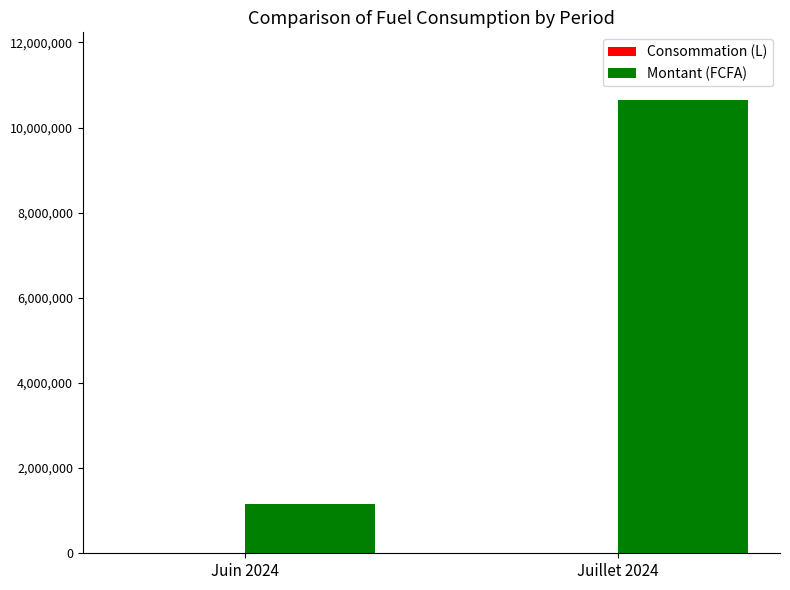

What is the maximum value for Montant (FCFA)?

10640000